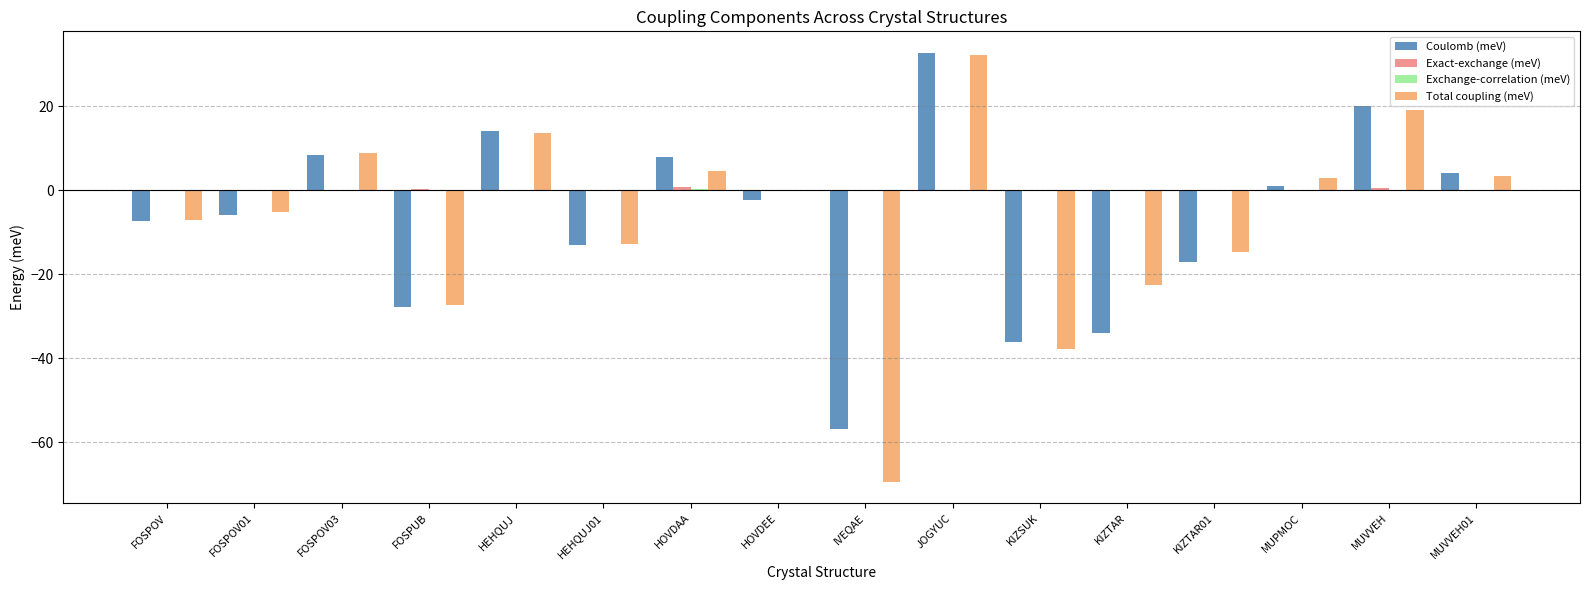

What is the total value across all series at FOSPUB?

-54.9